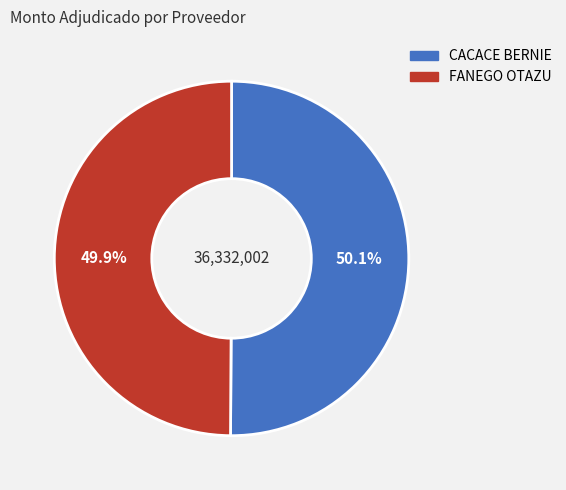

Does any single category account for the majority?

Yes